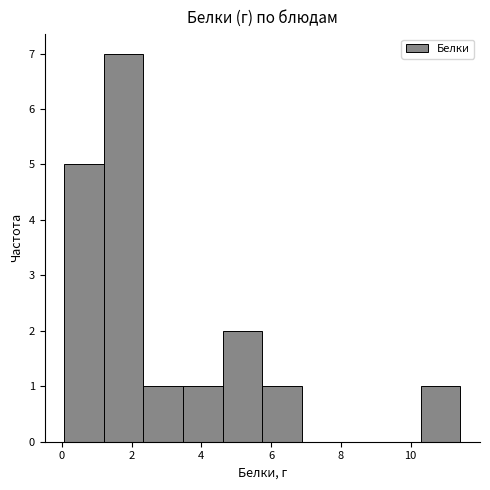

How tall is the bar that spans 10.2 to 11.4 on the x-axis? Neither the bar edges nor the heights are printed on the chart, so give them approximately, as read against the axes.

1